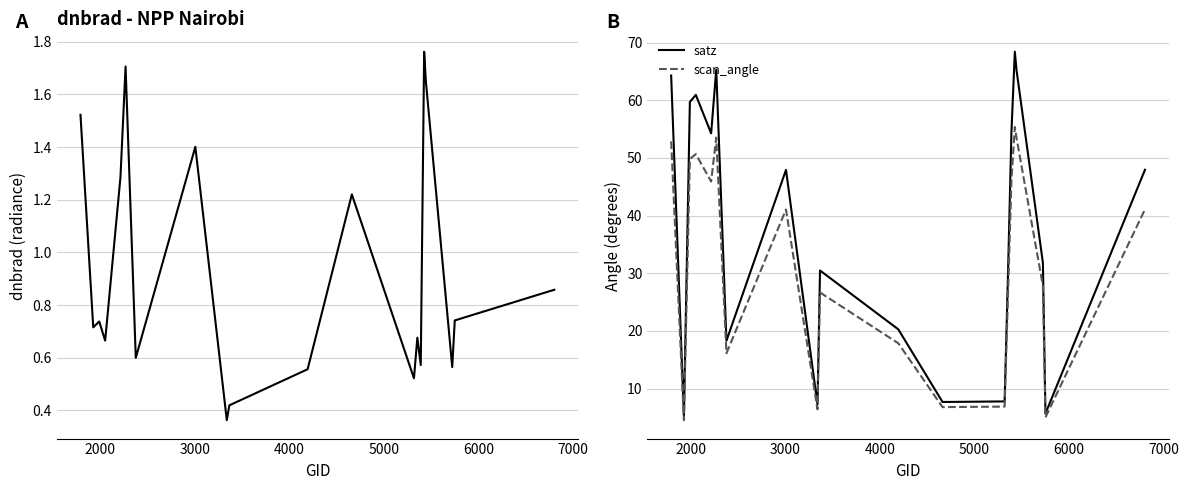

What is the minimum value for scan_angle?

4.5